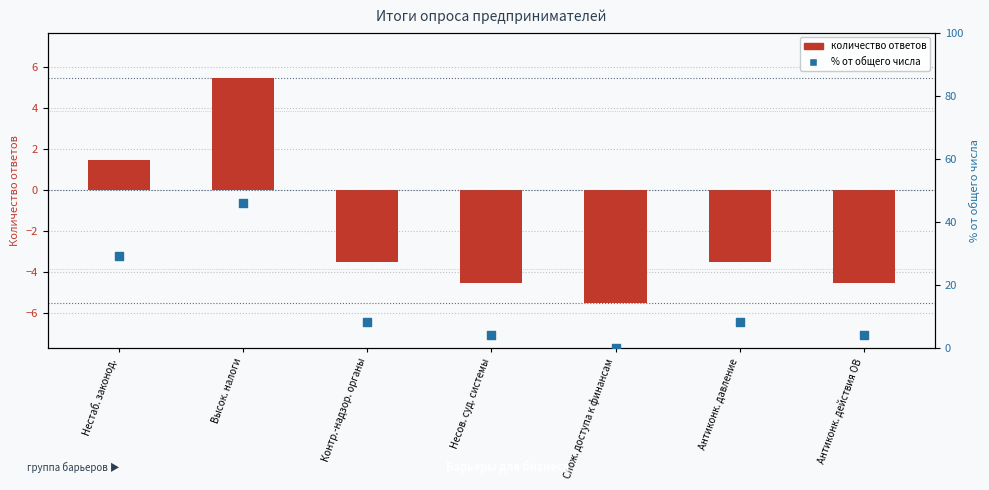

Which series contains the lowest Y value?

Количество ответов